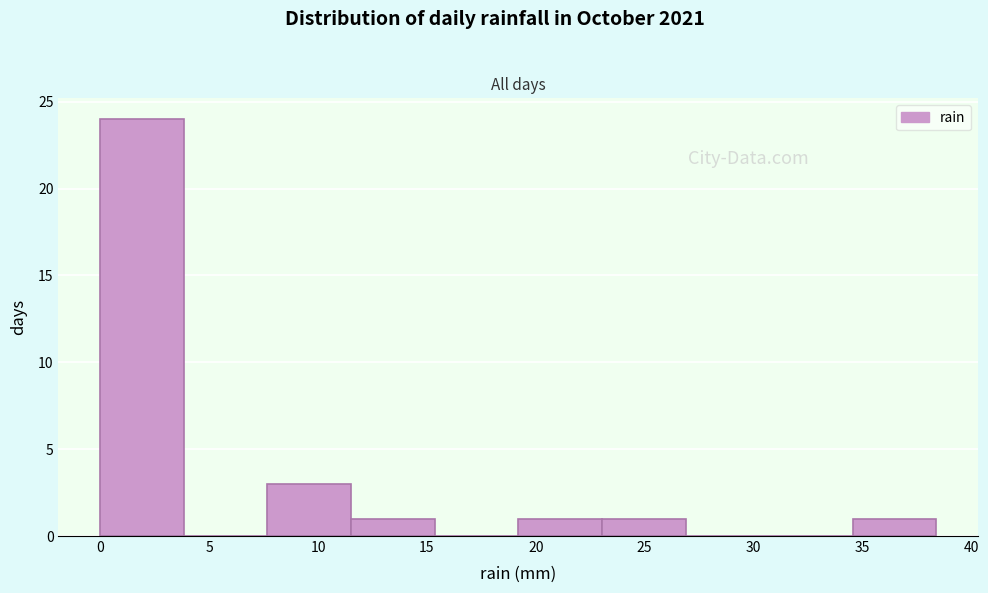

Reading left to right, list every bar in this chart as the range it spans on the x-axis followed by its height. Neither the bar edges nor the heights are printed on the chart, so give them approximately, as read against the axes.

0.0 to 4.0: 24
4.0 to 7.5: 0
7.5 to 11.5: 3
11.5 to 15.5: 1
15.5 to 19.0: 0
19.0 to 23.0: 1
23.0 to 27.0: 1
27.0 to 30.5: 0
30.5 to 34.5: 0
34.5 to 38.5: 1